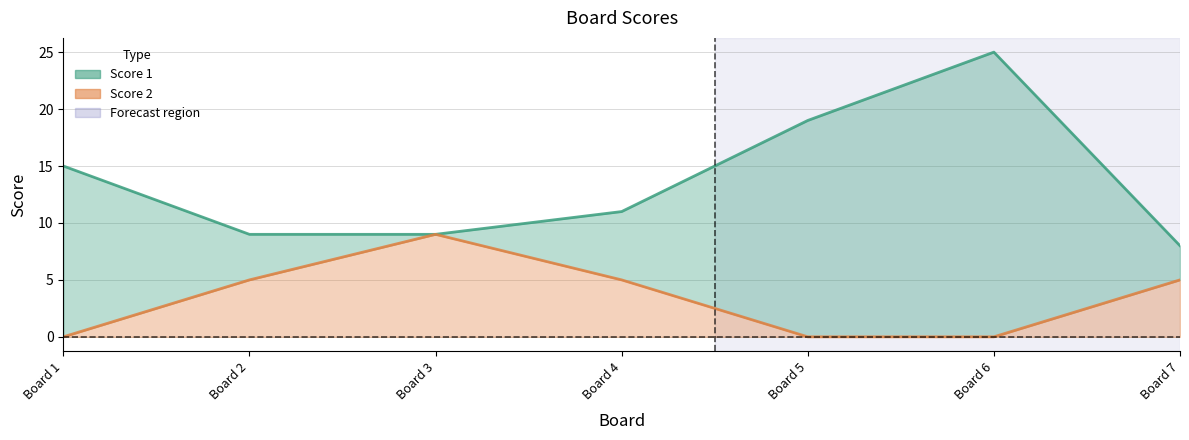

What is the sum of the Score 2 values at Board 2 and Board 6?

5